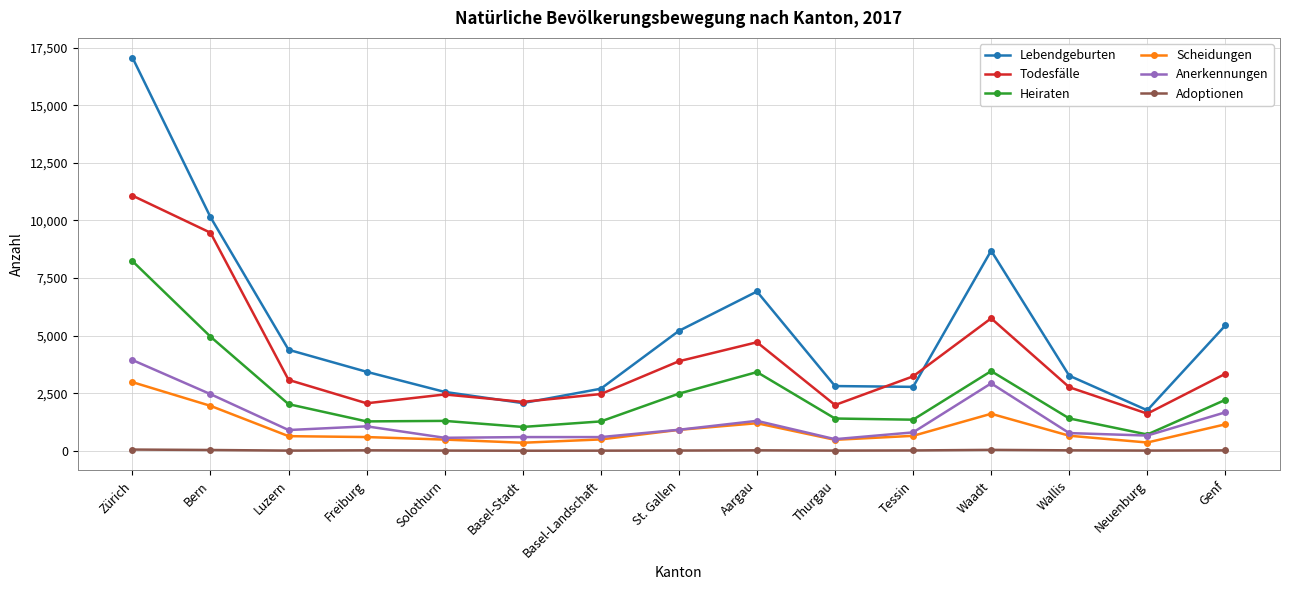

Is it true that Anerkennungen equals 594 at Basel-Stadt?

True